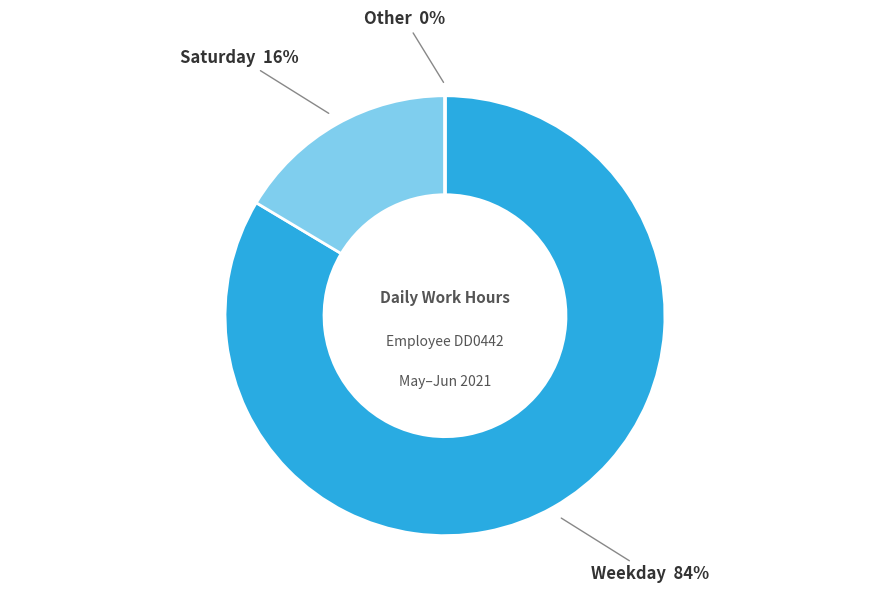

Does any single category account for the majority?

Yes